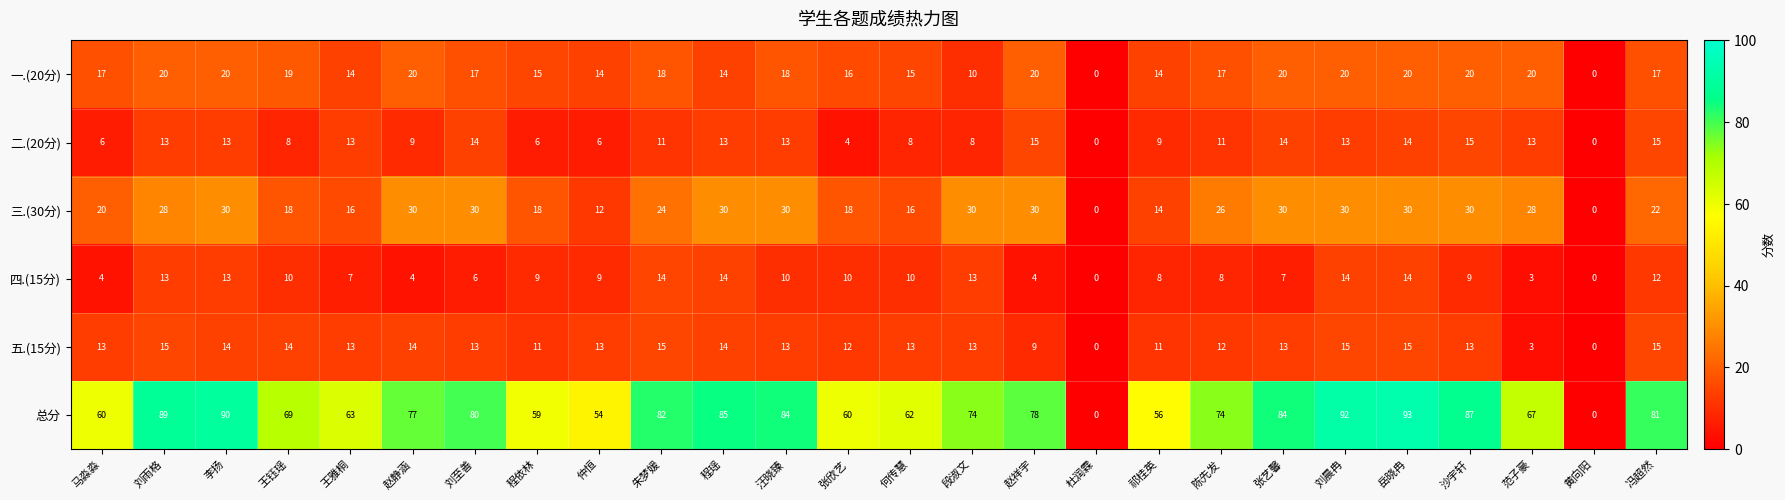

At which category is the sum across all series the highest?

岳晓冉